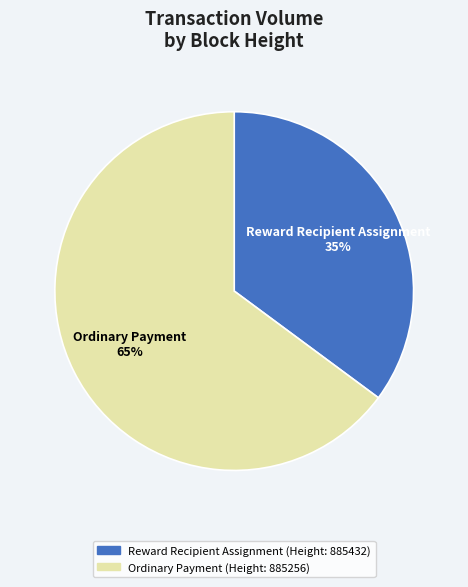

Count the number of slices in the pie.

2